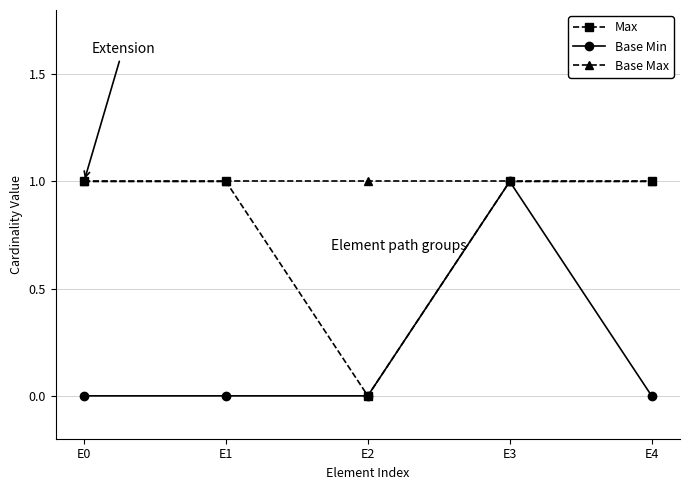

The value of Base Max at E1 is 0. True or false?

False